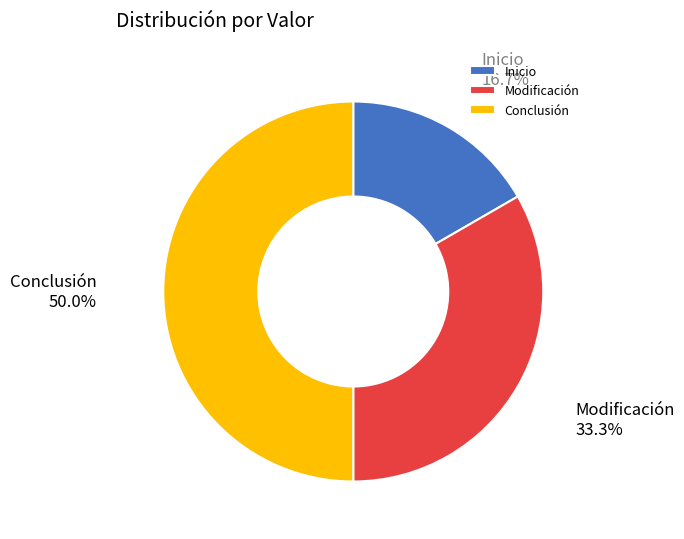

Which category has the biggest portion of the pie?

Conclusión